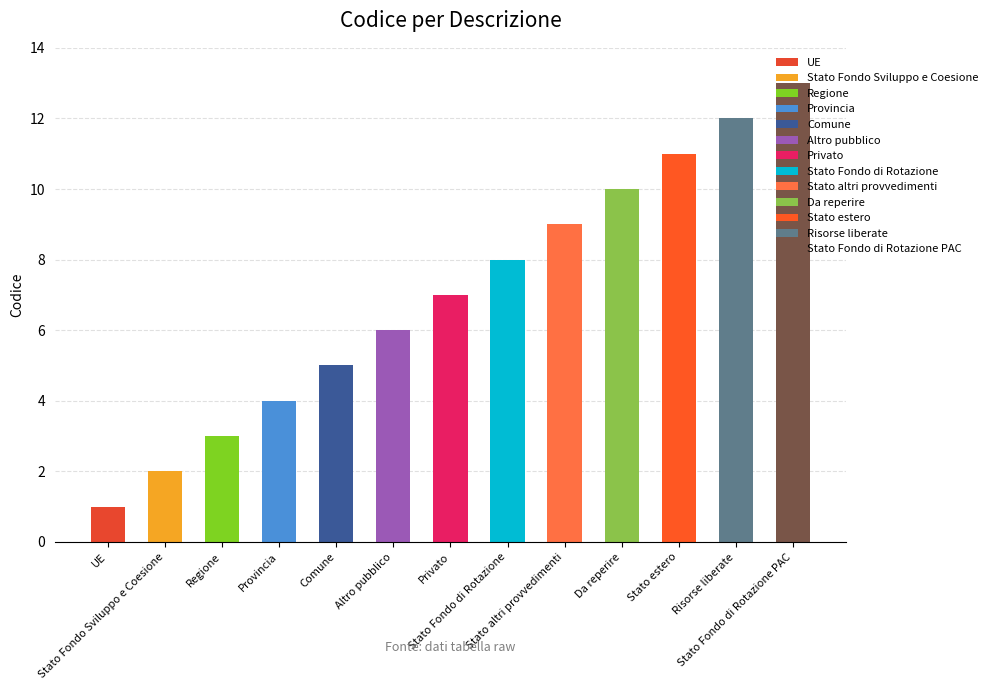

Between Regione and Stato Fondo di Rotazione, which is larger?

Stato Fondo di Rotazione